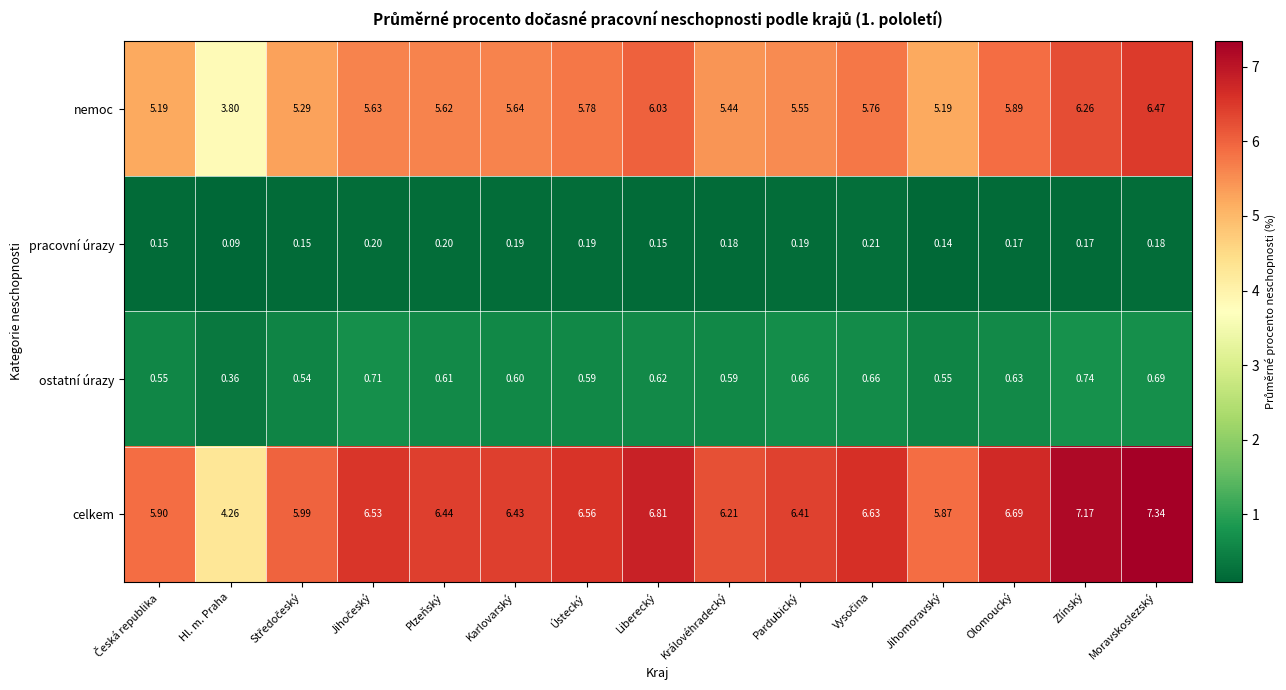

What is the total value across all series at Plzeňský?

12.9